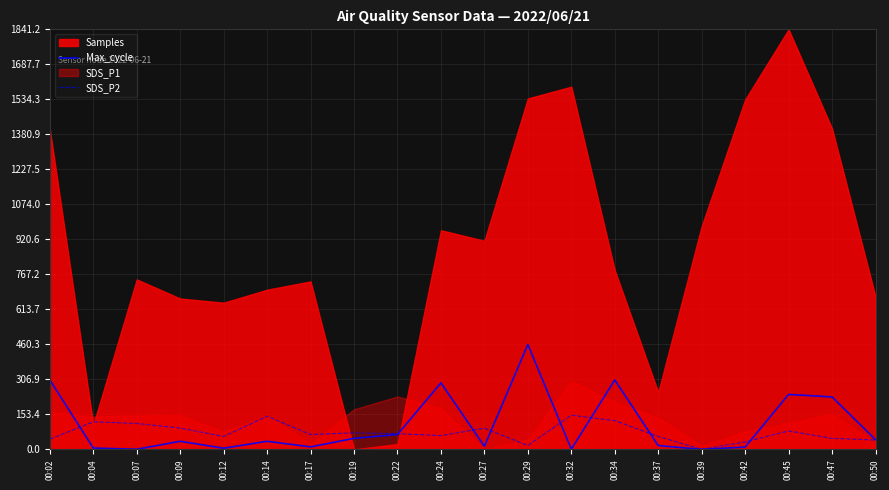

How many data points in SDS_P2 are less than 68?

10